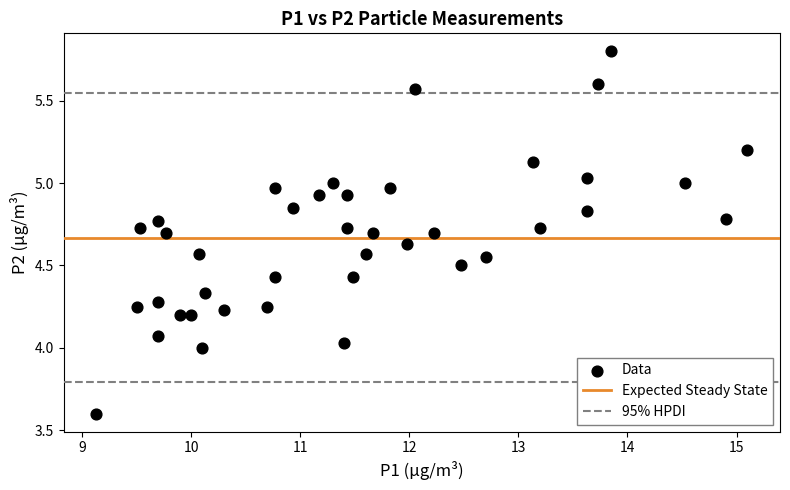

What is the range of X values (max minus min)?

6.0